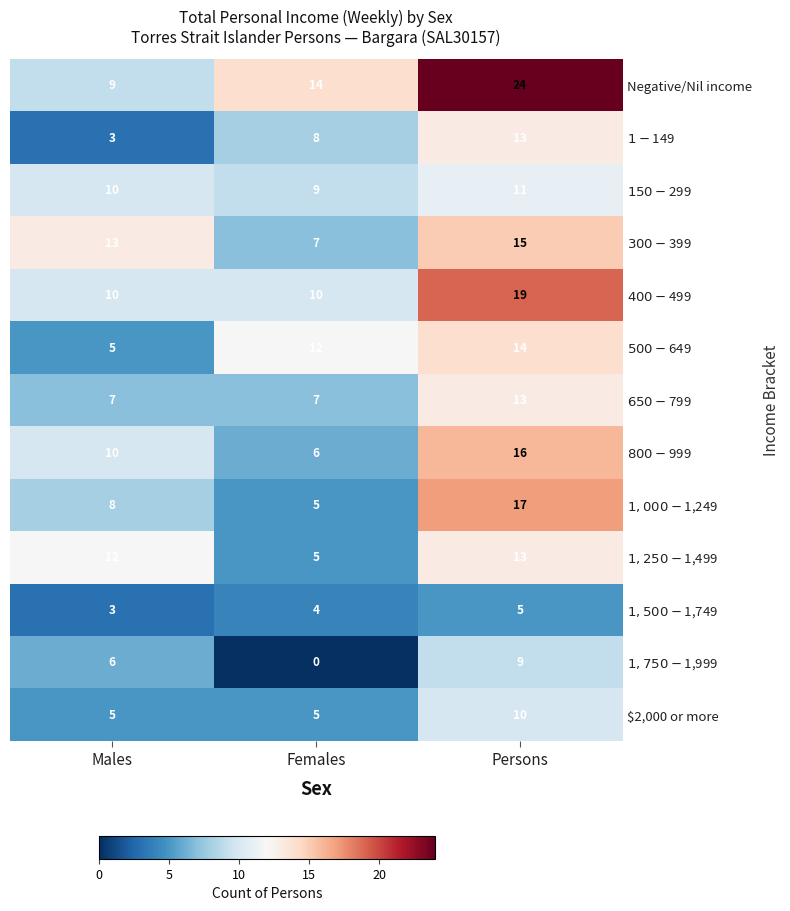

What is the spread (max minus min) of values at Persons?

19